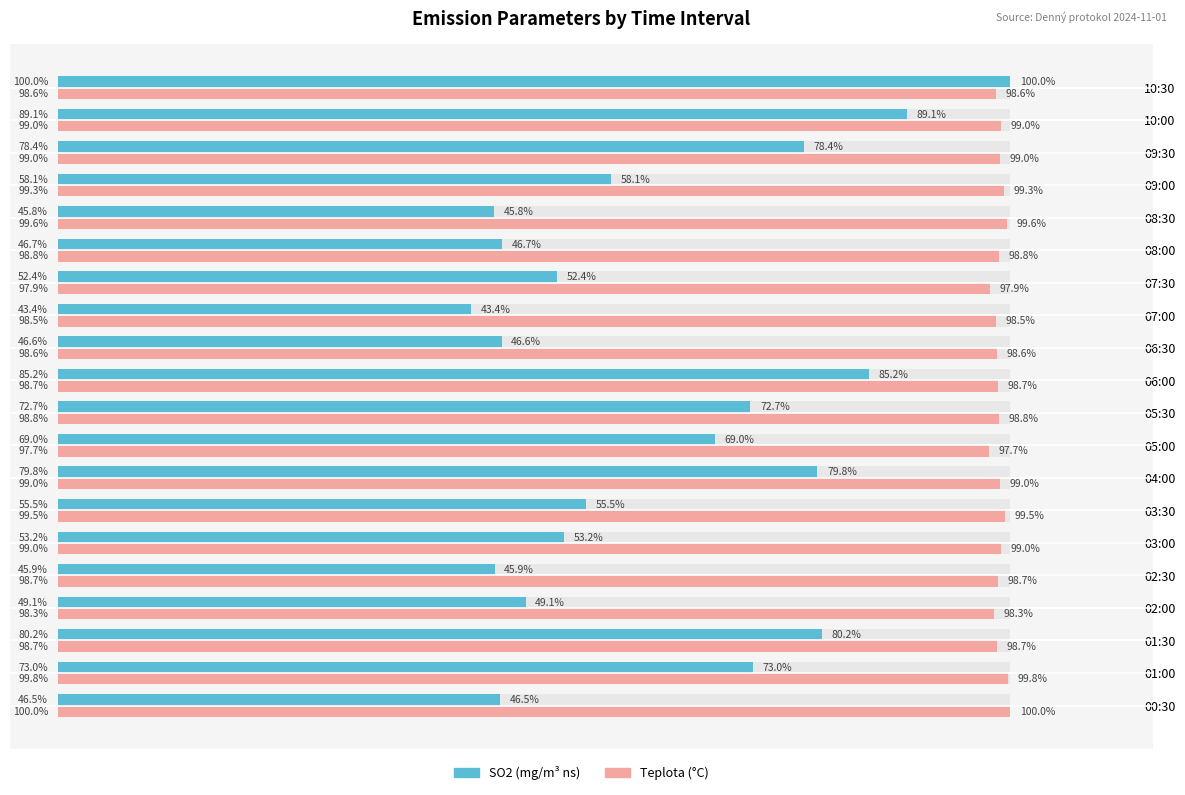

Rank the series by their maximum value, from lowest to highest.

SO2, Teplota